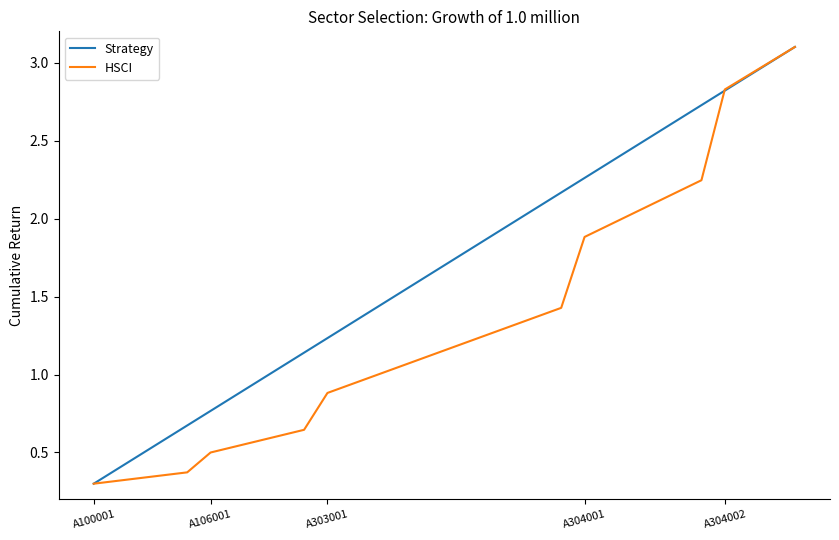

List the series in order of their overall mean, highest first.

Strategy, HSCI